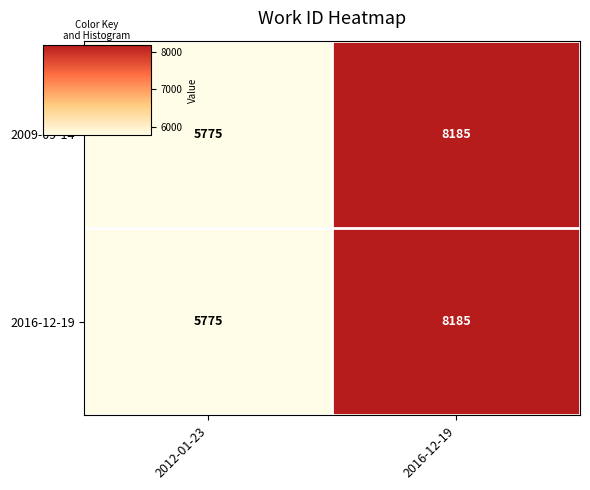

List the labels in order of 2016-12-19 value, largest first.

2016-12-19, 2012-01-23